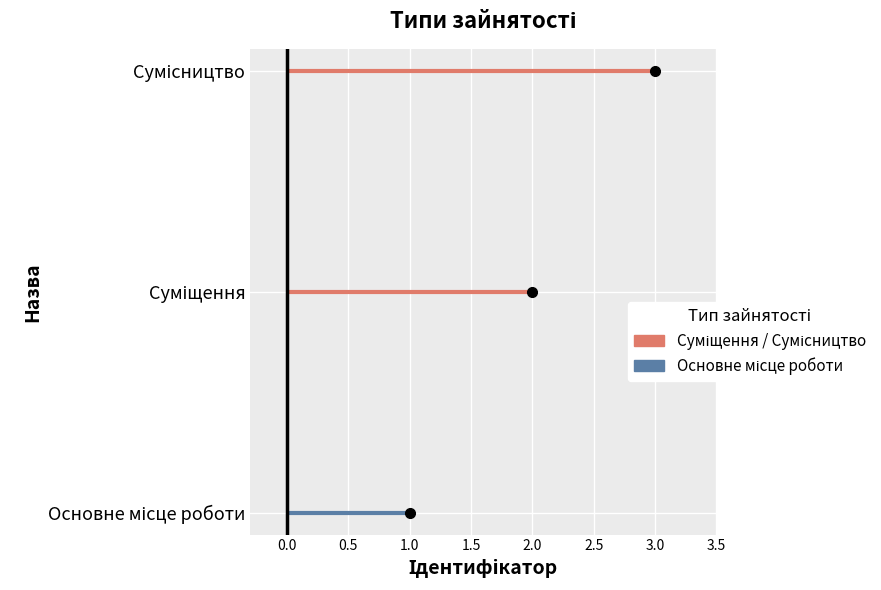

What is the change in value from Основне місце роботи to Суміщення?

+1